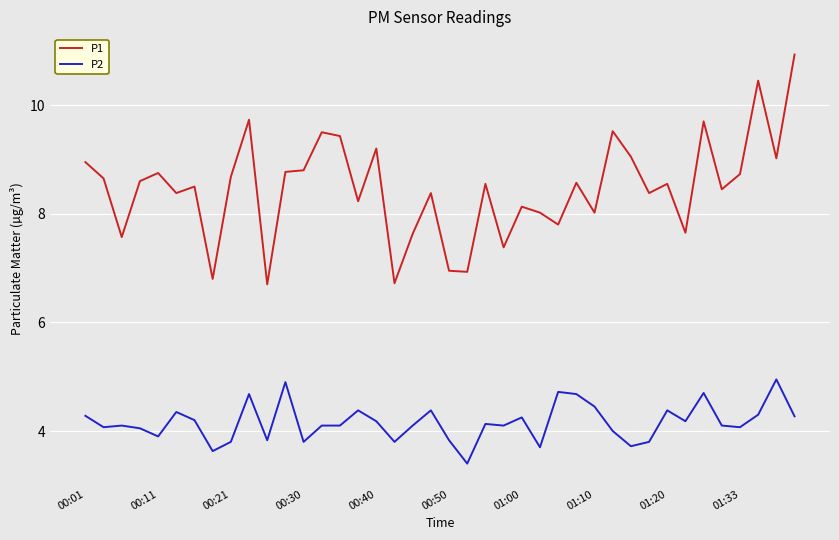

True or false: P2 and P1 intersect in this chart.

False